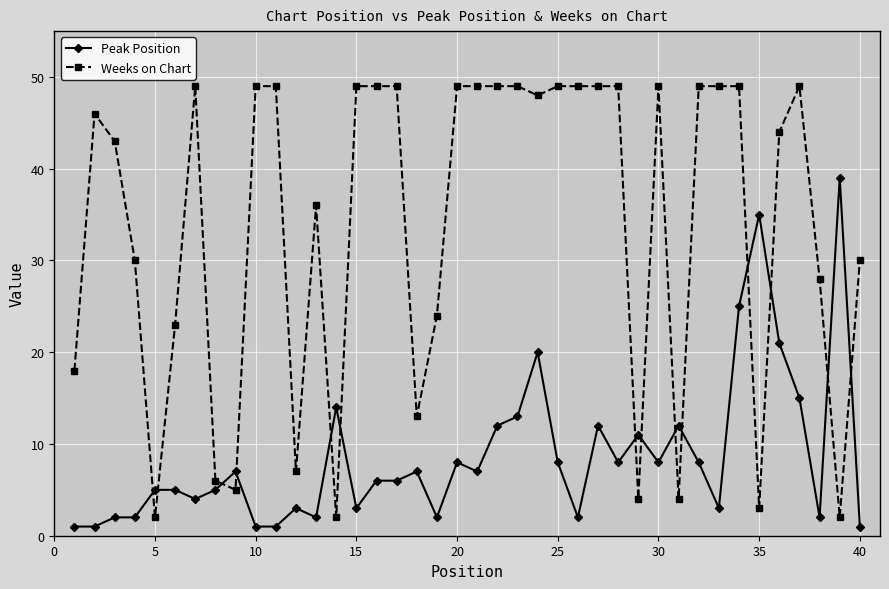

How many lines are shown in the chart?

2